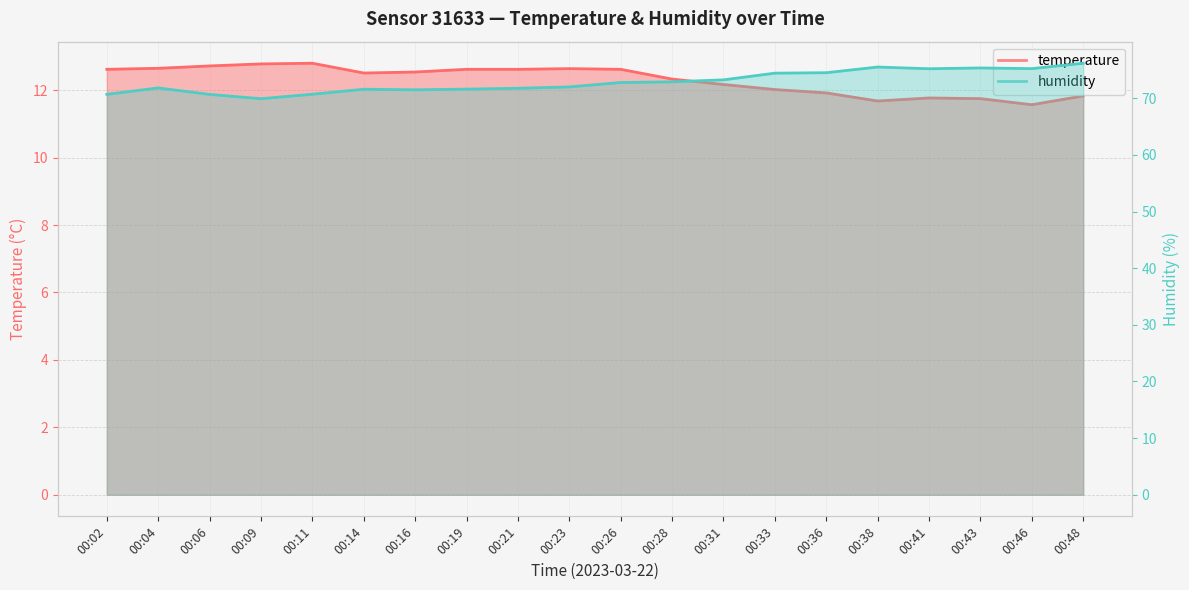

What is the value of the humidity point at the 10th from the left?

72.0